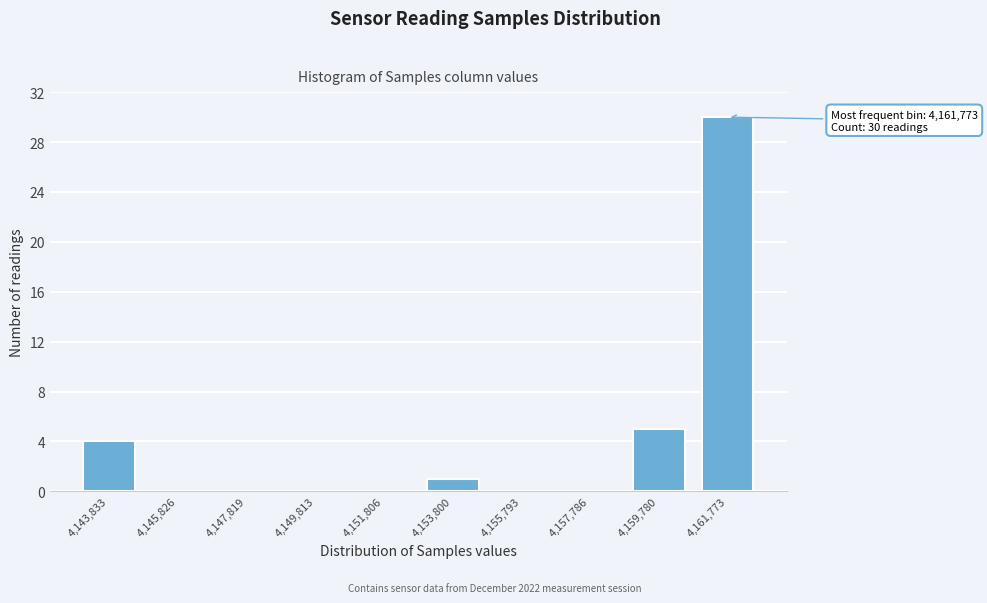

Reading right to left, list all the values displayed in this chart.

4,161,773=30	4,159,780=5	4,157,786=0	4,155,793=0	4,153,800=1	4,151,806=0	4,149,813=0	4,147,819=0	4,145,826=0	4,143,833=4